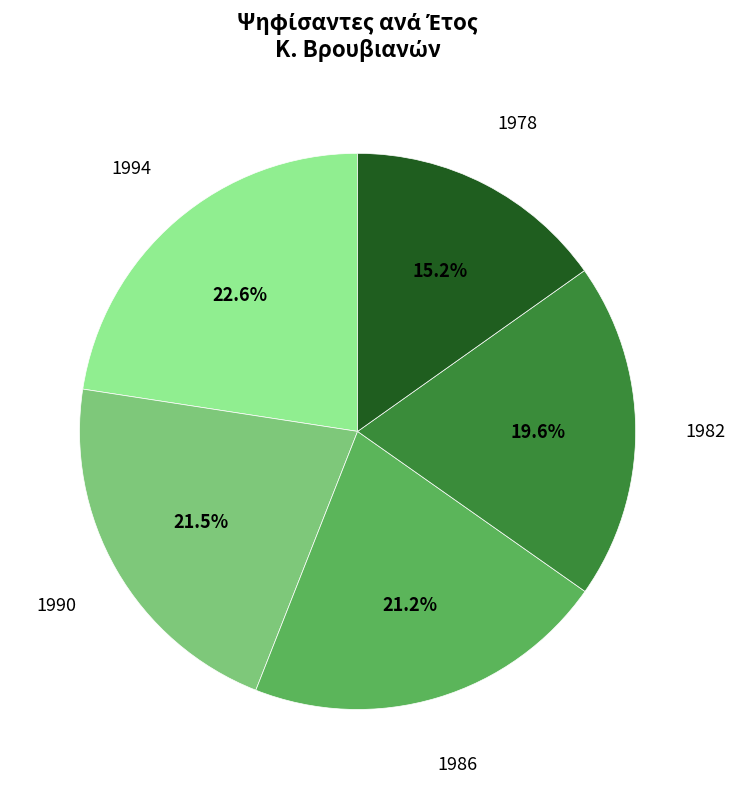

How many segments does this pie chart have?

5